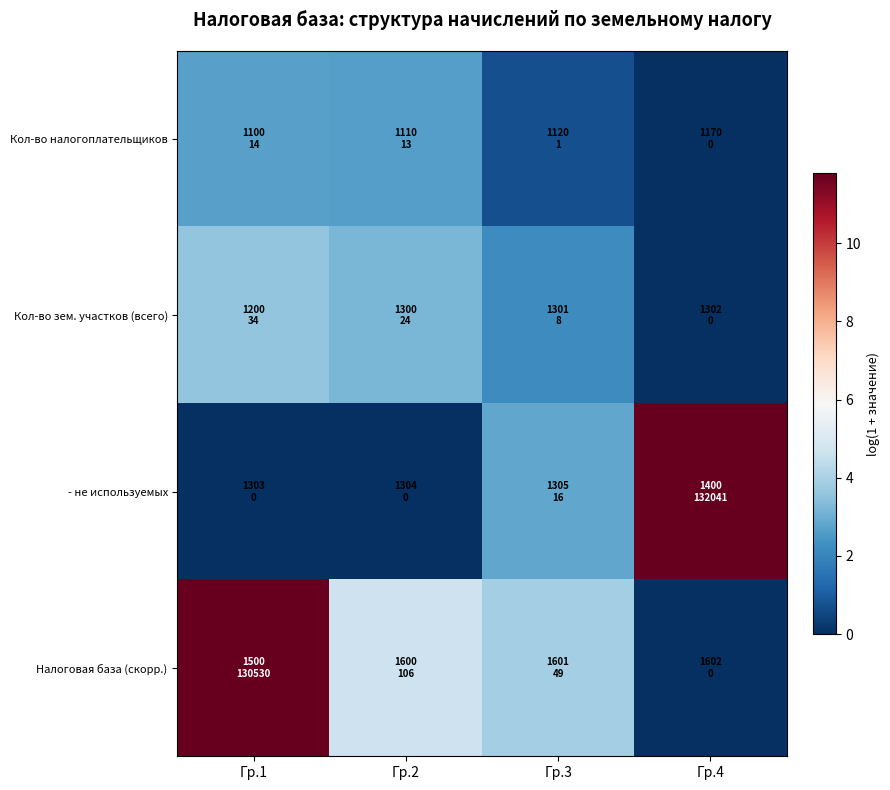

At which category is the sum across all series the highest?

Гр.1